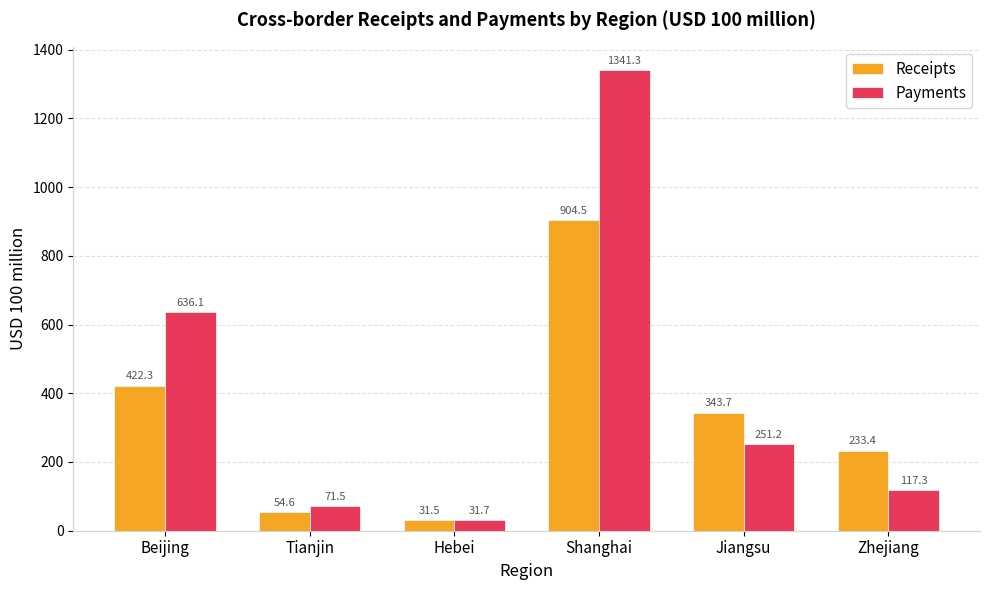

The Receipts series shows 311.5 at Zhejiang. True or false?

False